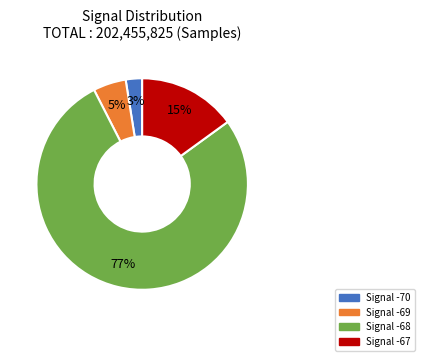

To the nearest percent, what is the average slice percentage?

25%